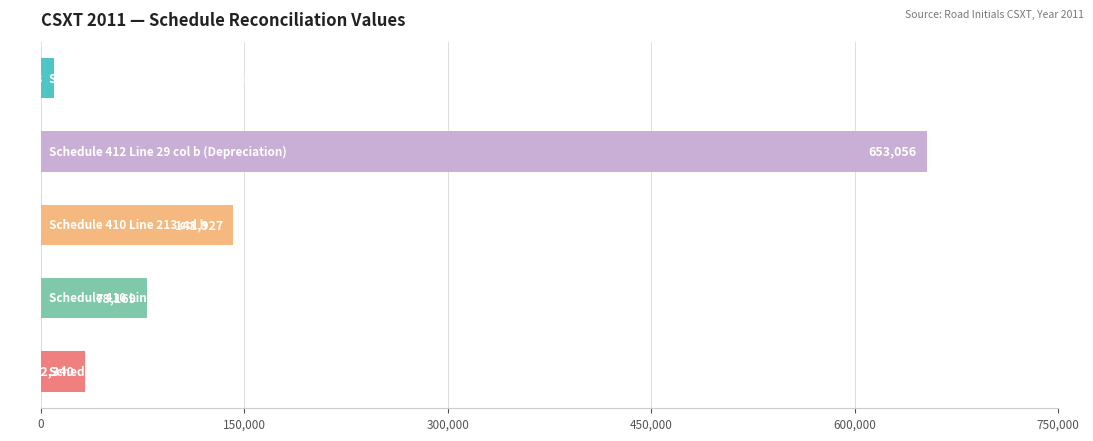

What is the value of the 5th bar from the top?

32340